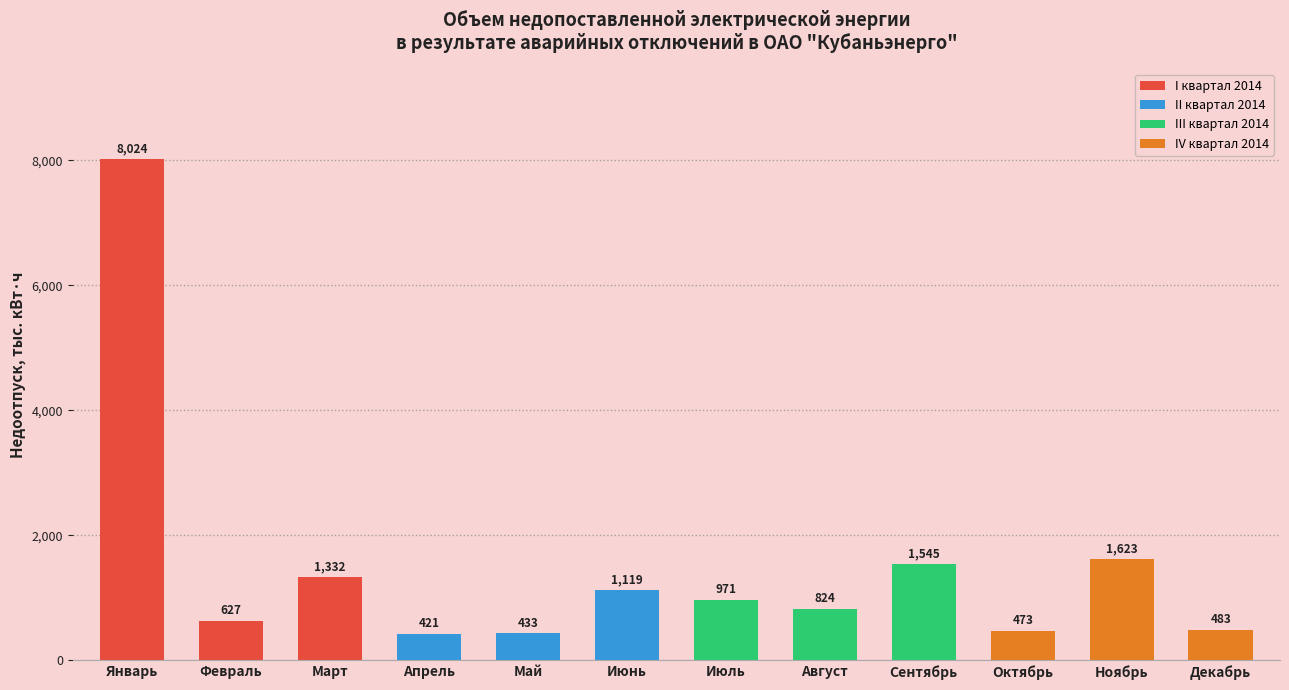

What is the difference between the maximum and minimum values?

7603.0